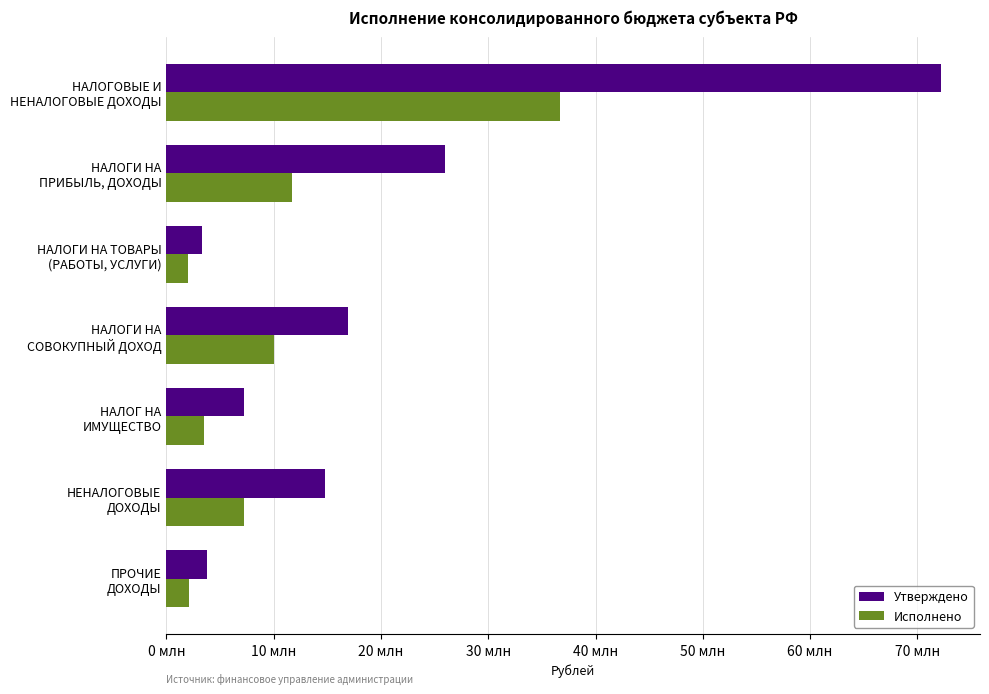

What are all the series names shown in the legend?

Утверждено, Исполнено